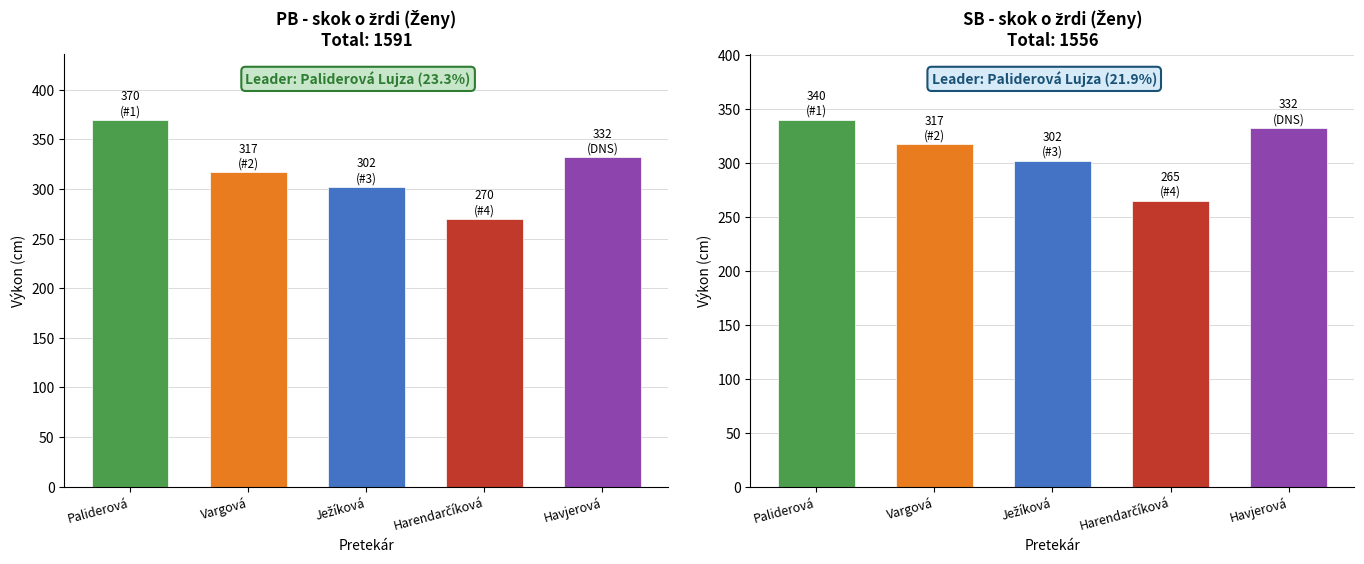

What is the difference between the PB values at Ježíková and Vargová?

15